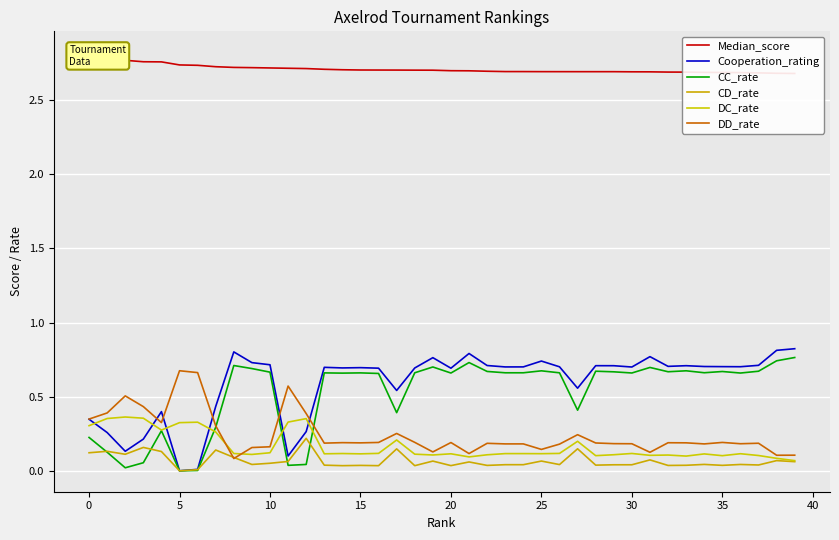

What is the difference between the maximum and minimum values in the Median_score series?

0.1